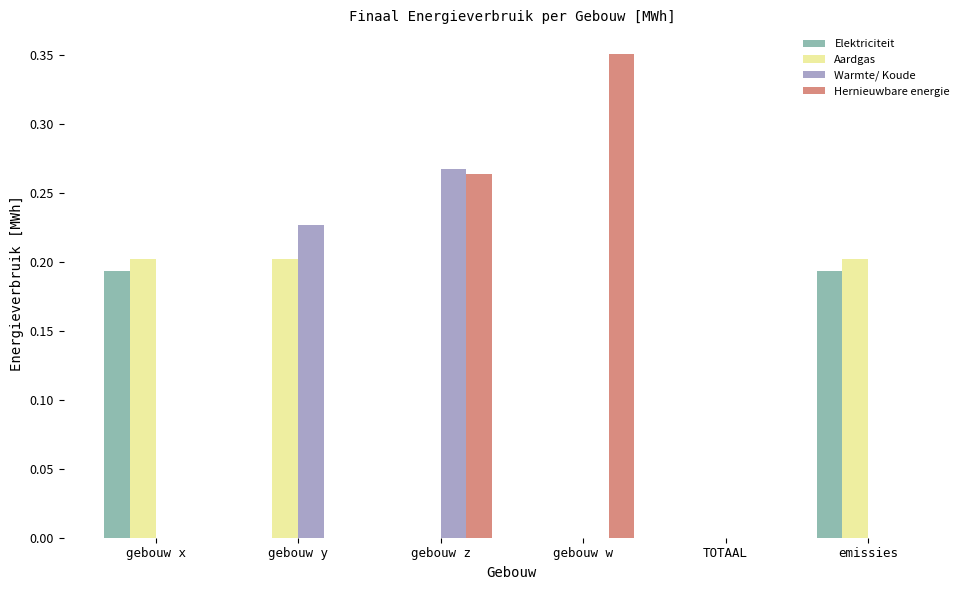

Is the value of Aardgas at emissies greater than the value of Hernieuwbare energie at gebouw y?

Yes